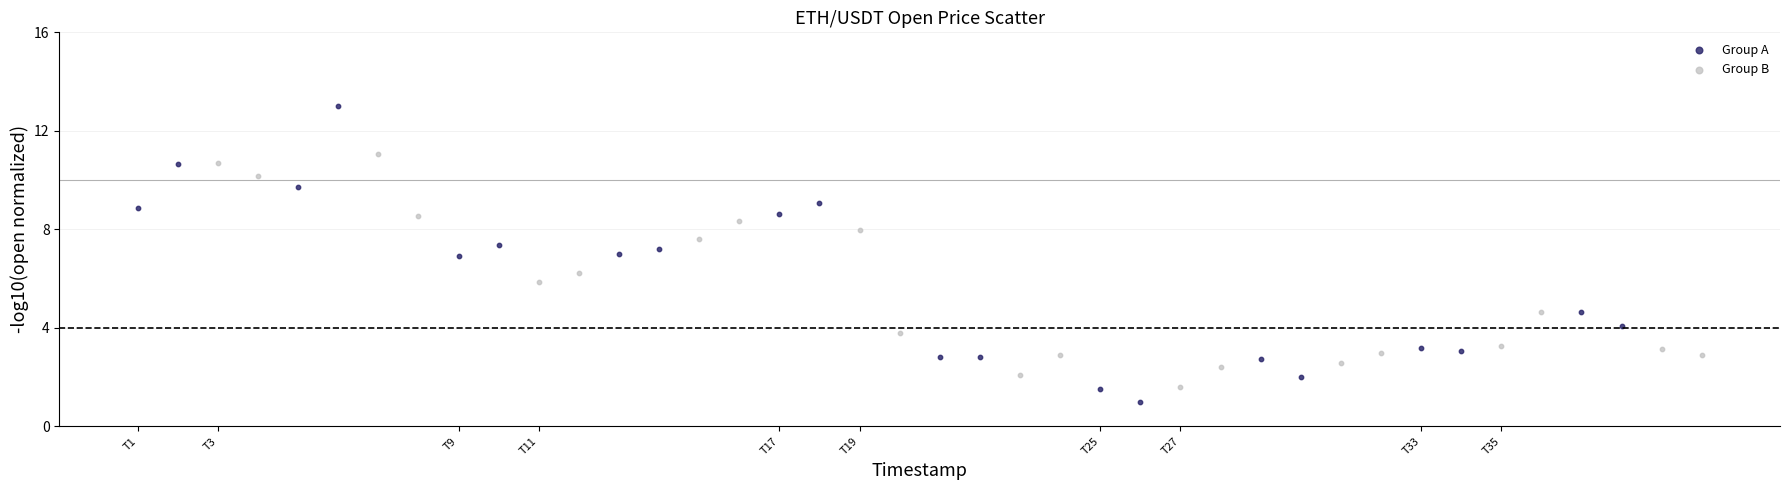

Which series has the widest spread of Y values?

Group A